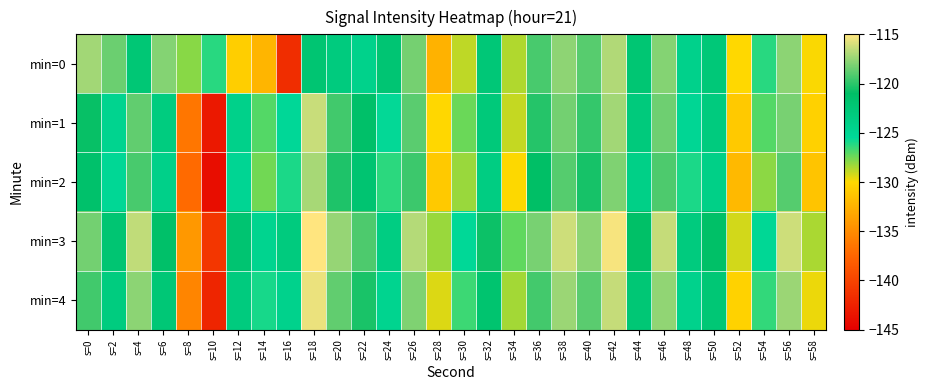

What is the total value across all series at s=36?

-598.0